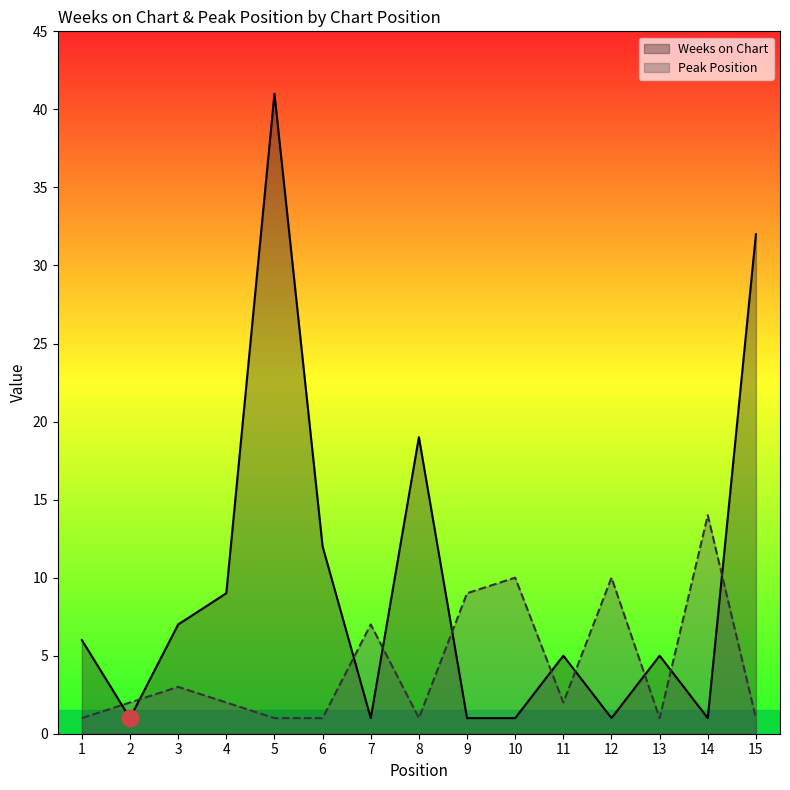

After their last crossing, which series has the higher values: Peak Position or Weeks on Chart?

Weeks on Chart